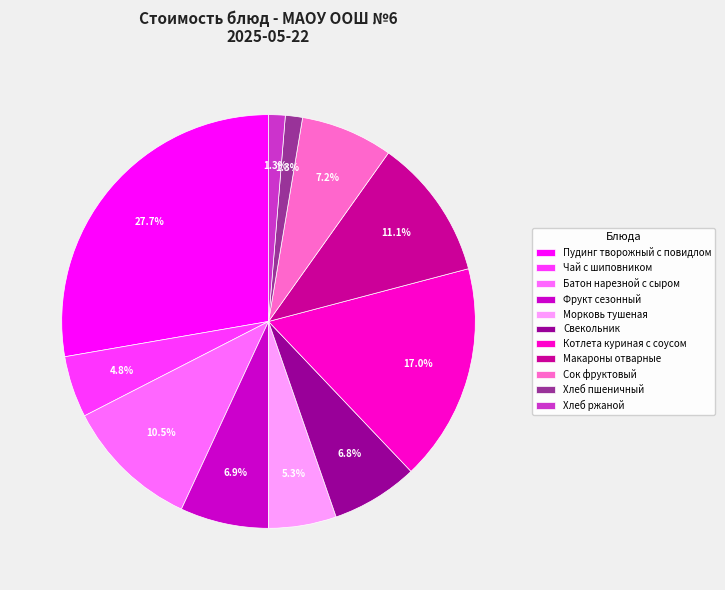

To the nearest percent, what is the average slice percentage?

9%